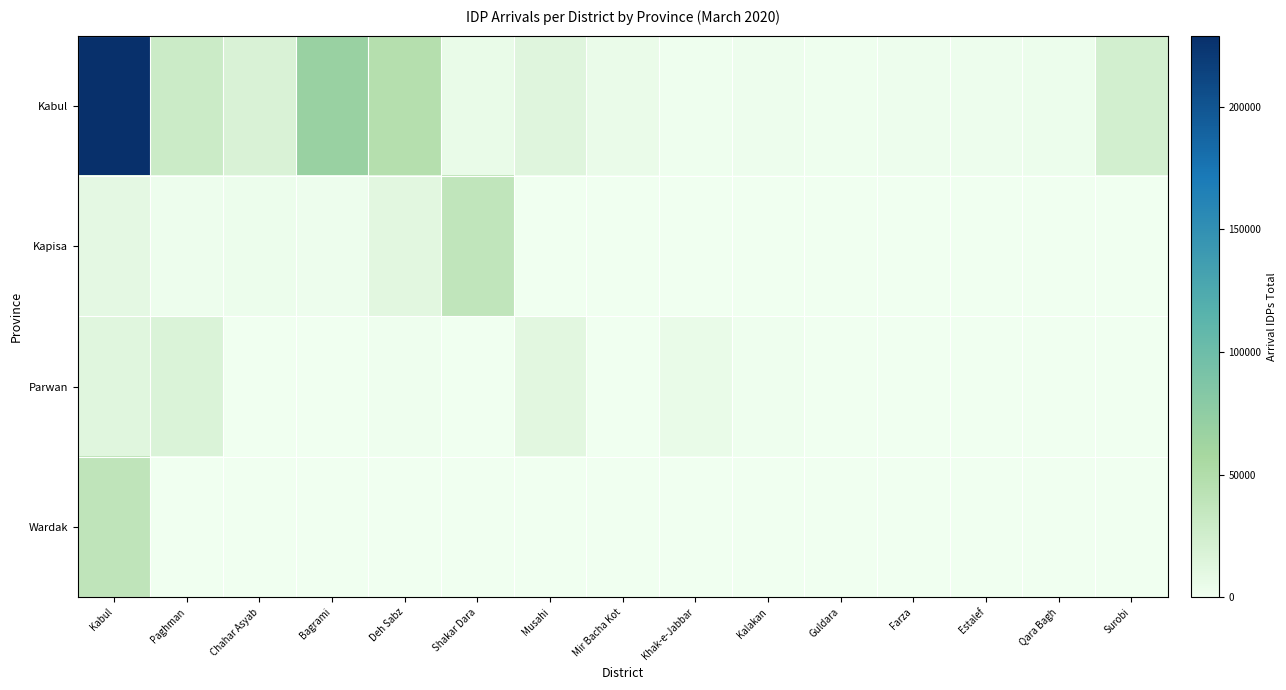

Between Farza and Khak-e-Jabbar, which is larger?

Farza